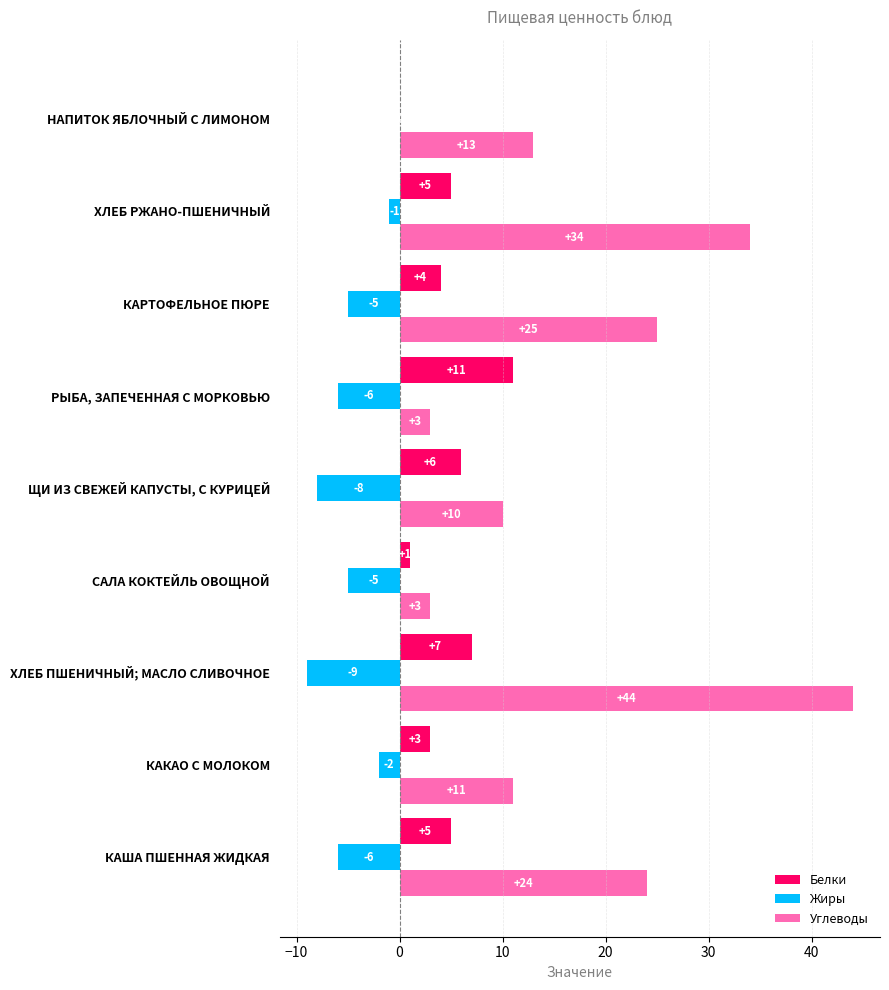

What are all the series names shown in the legend?

Белки, Жиры, Углеводы